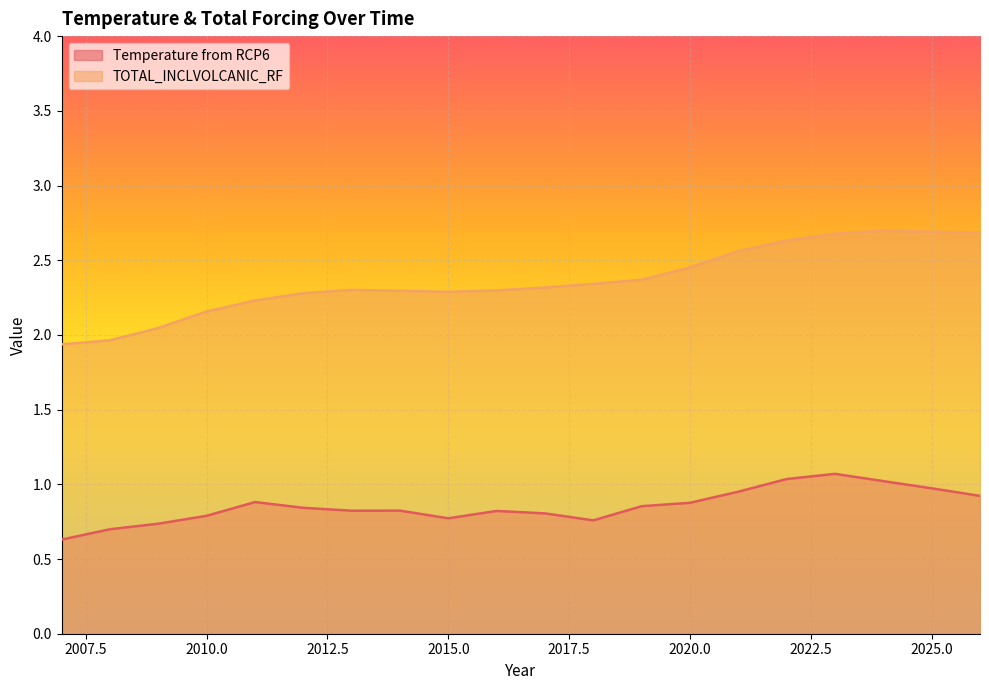

What is the difference between the maximum and second lowest values in the Temperature from RCP6 series?

0.4